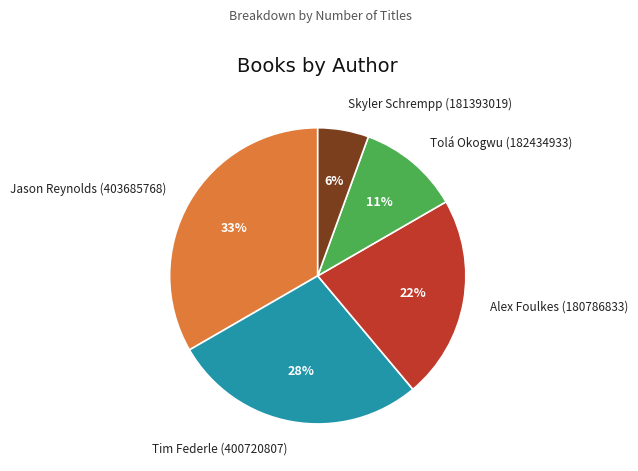

Which has a higher value, Skyler Schrempp (181393019) or Alex Foulkes (180786833)?

Alex Foulkes (180786833)